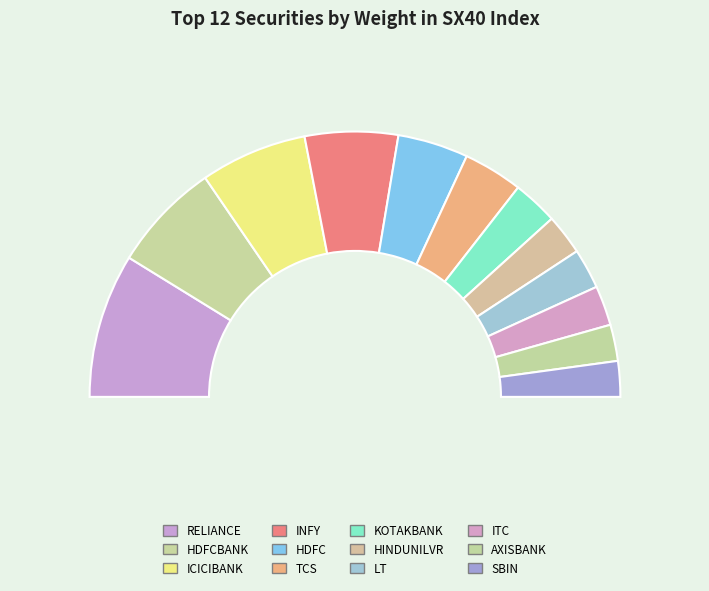

How many segments does this pie chart have?

12